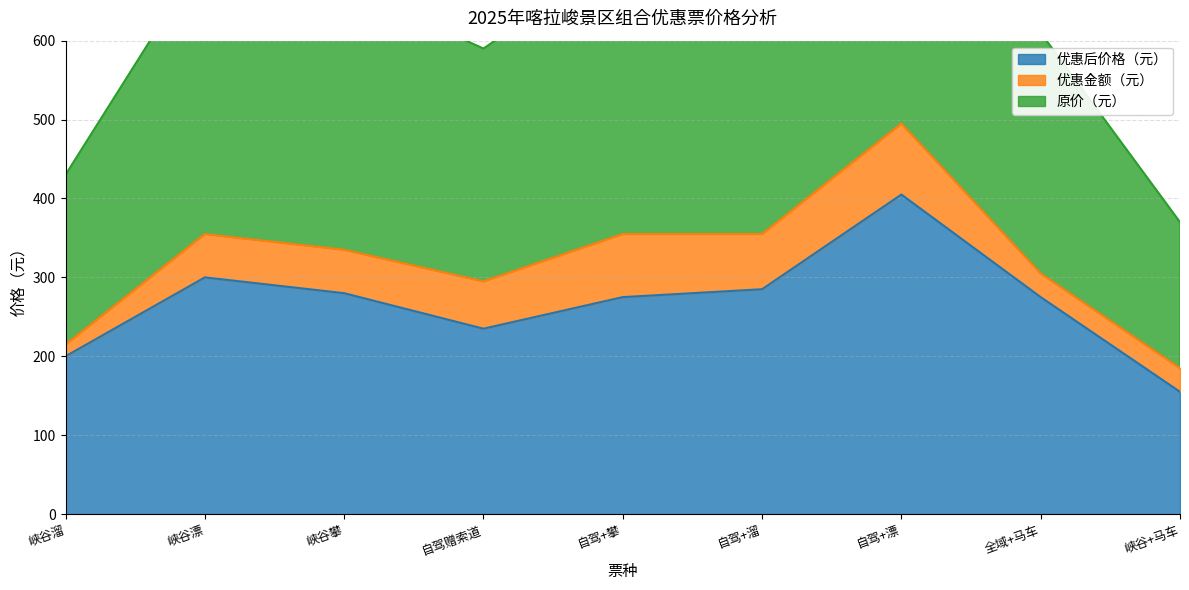

Read the 优惠后价格（元） value at 全域+马车.

275